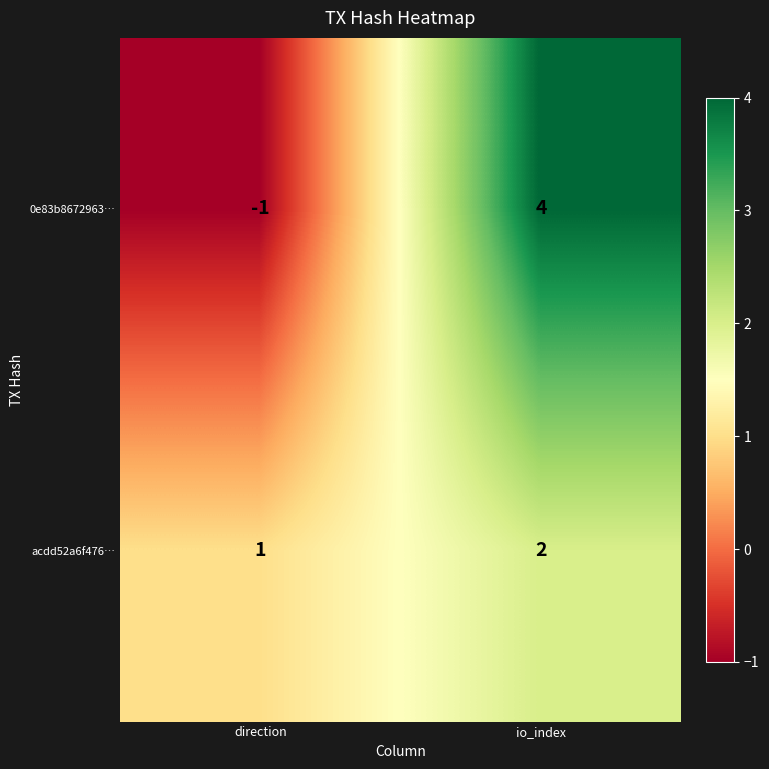

The value of acdd52a6f476… at direction is 1. True or false?

True